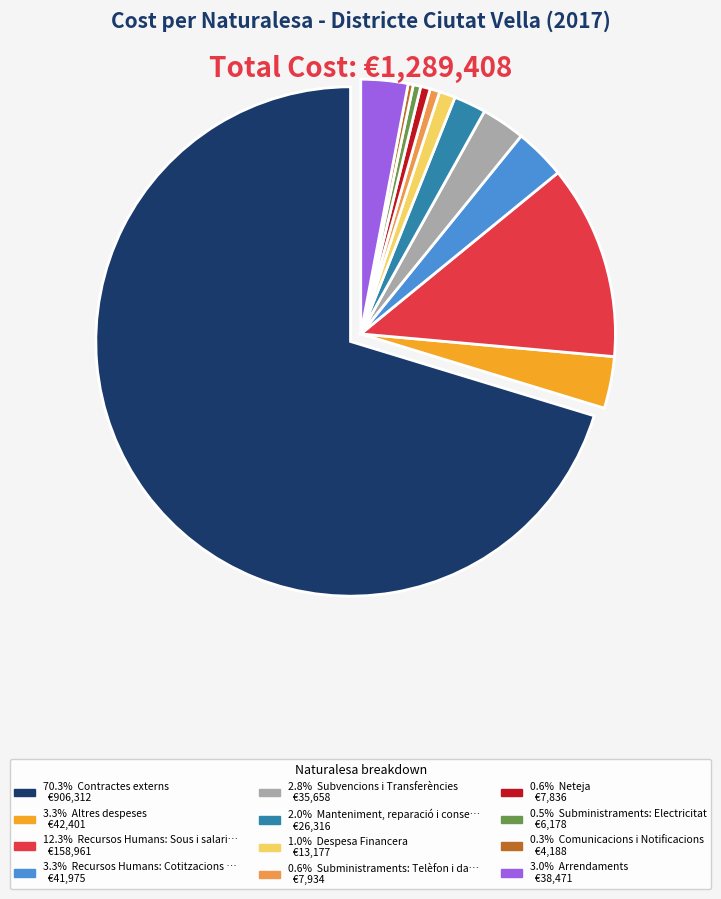

Is there a majority slice in this chart?

Yes